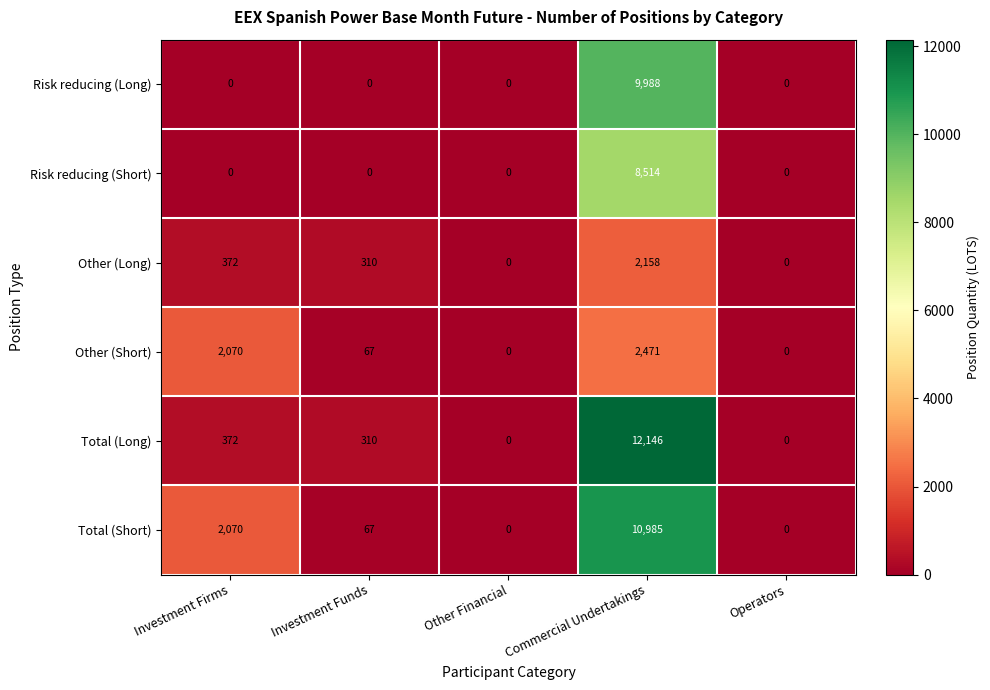

At which category is the sum across all series the highest?

Commercial Undertakings